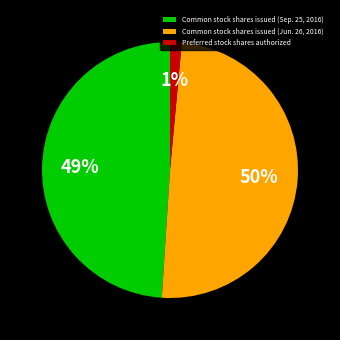

Does any single category account for the majority?

No